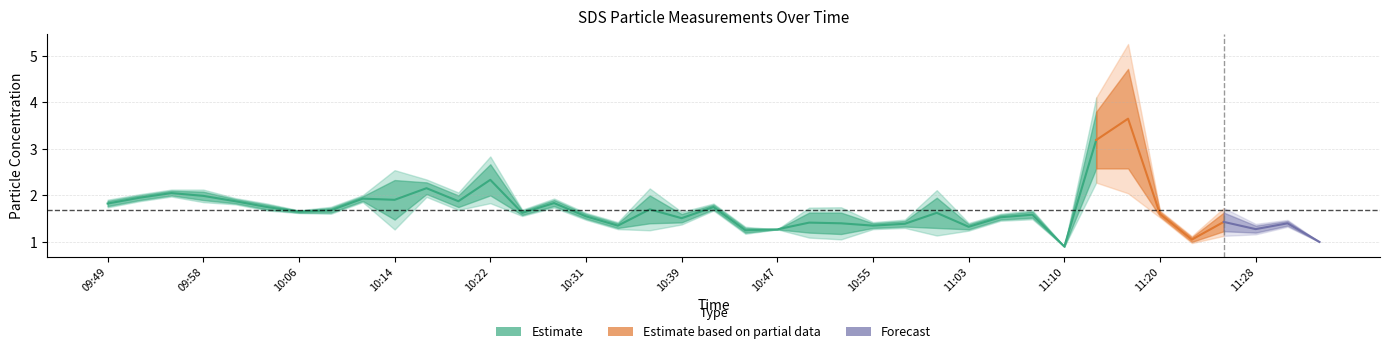

What is the difference between the SDS_P1 values at 10:47 and 11:15?

2.5